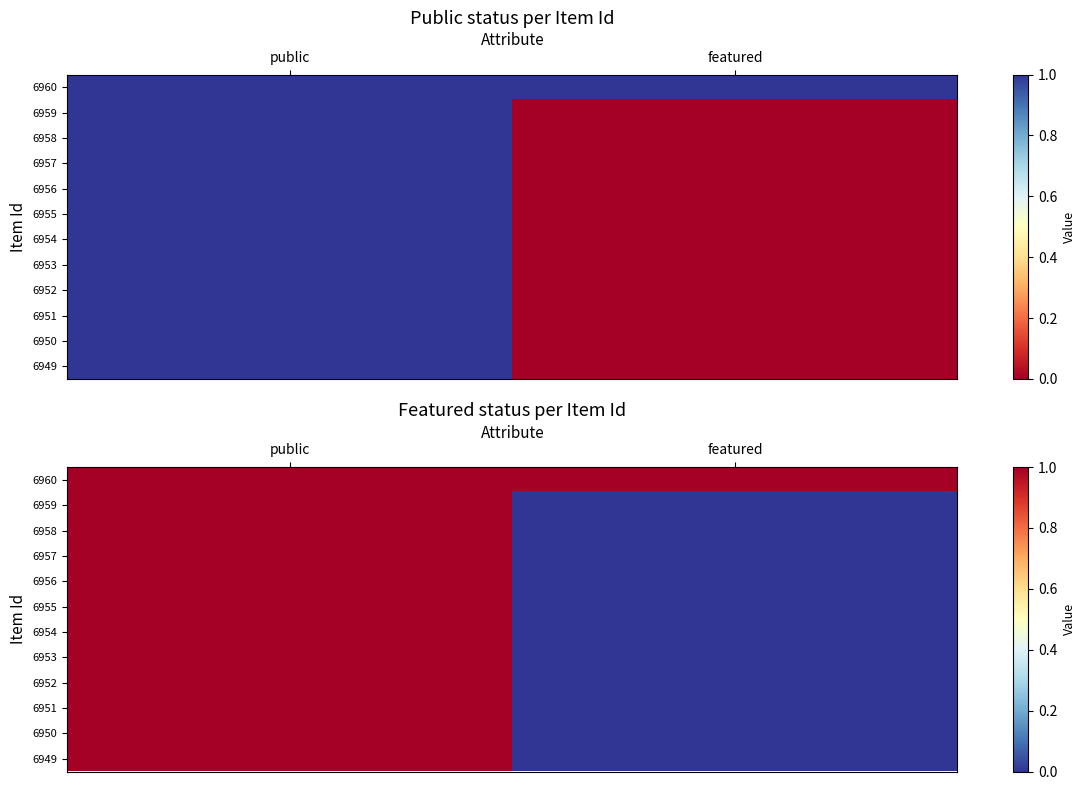

Which label corresponds to the smallest value in the chart?

featured